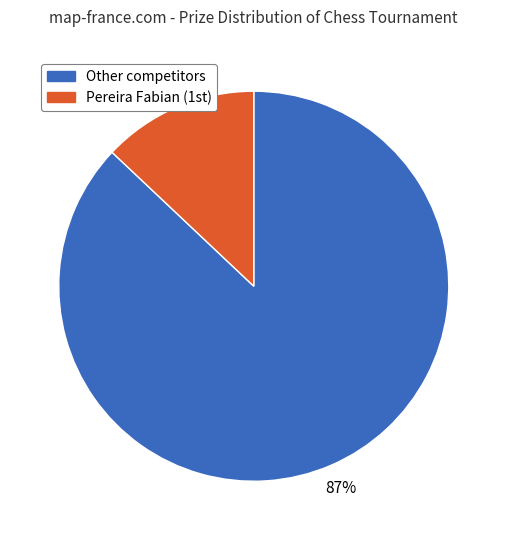

Is there any slice that represents more than half of the pie?

Yes